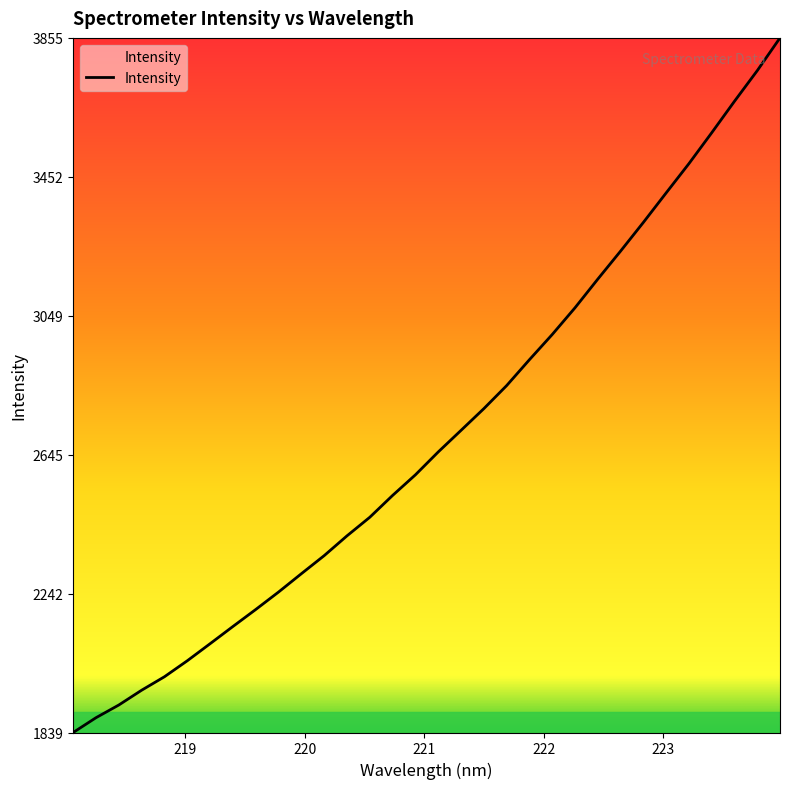

What is the difference between the maximum and minimum values?

2016.0